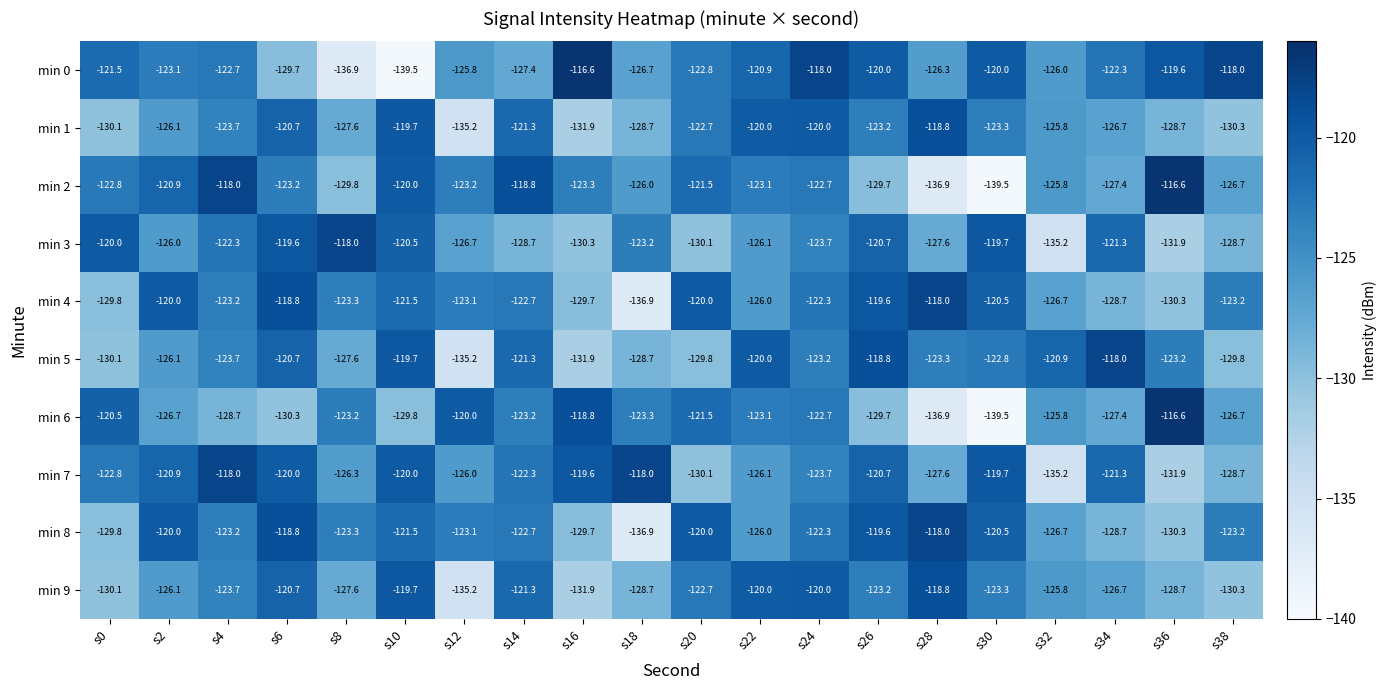

True or false: min 7 has a value of -43.7 at s14.

False